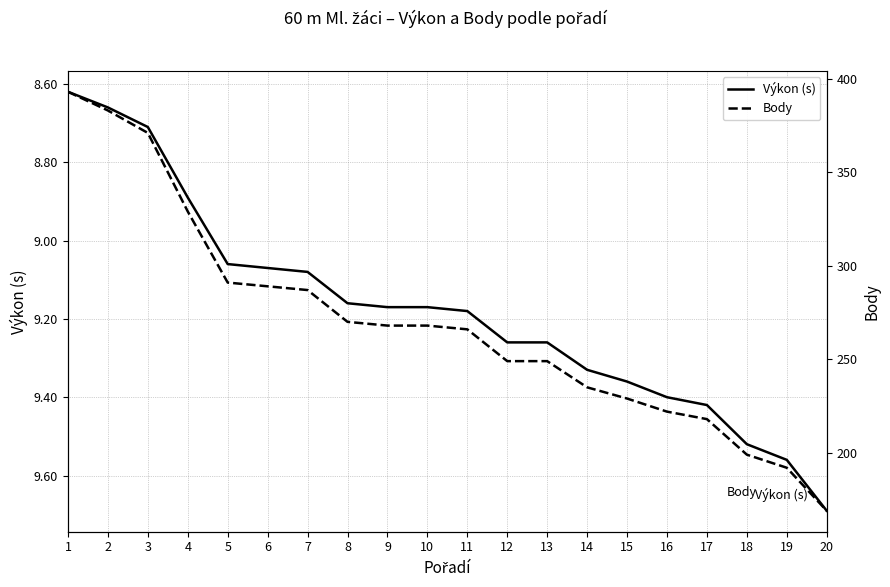

What is the greatest value displayed?

393.0